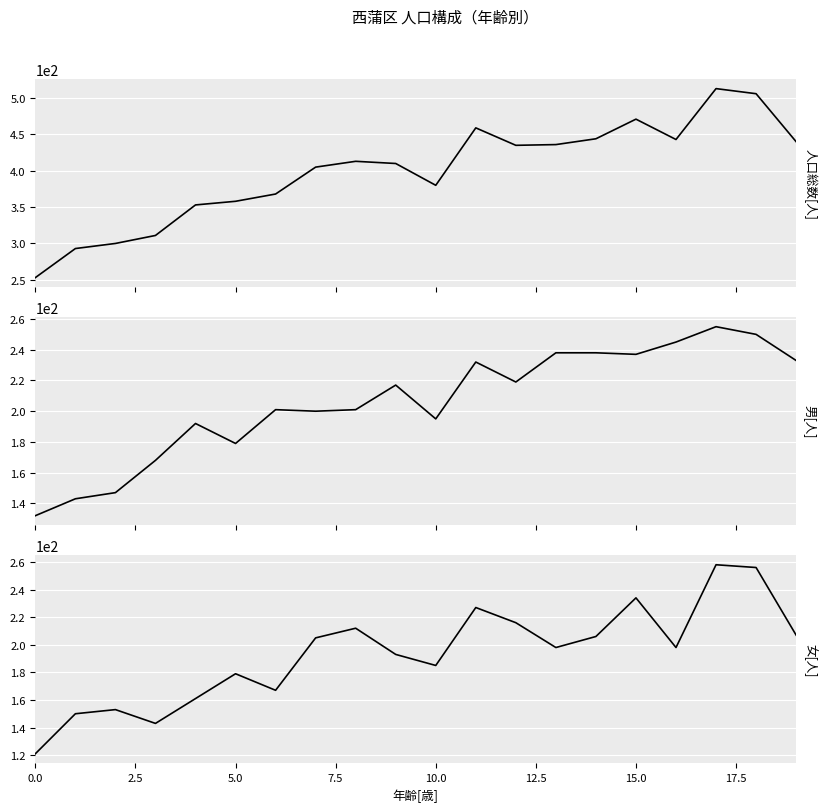

The 女[人] series shows 103 at 13. True or false?

False